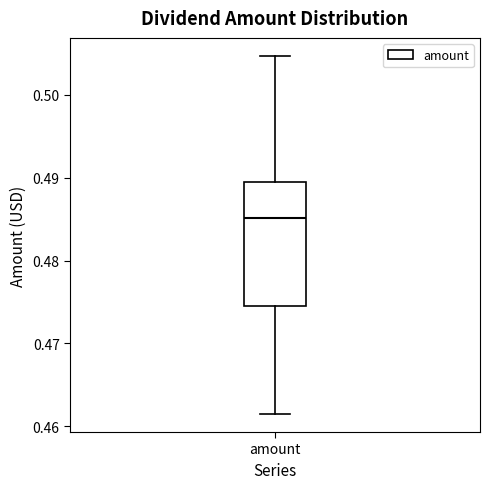

Where does the lower whisker of the box for amount end on the y-axis? The values are not printed on the chart, so give them approximately, as read against the axis.

0.461